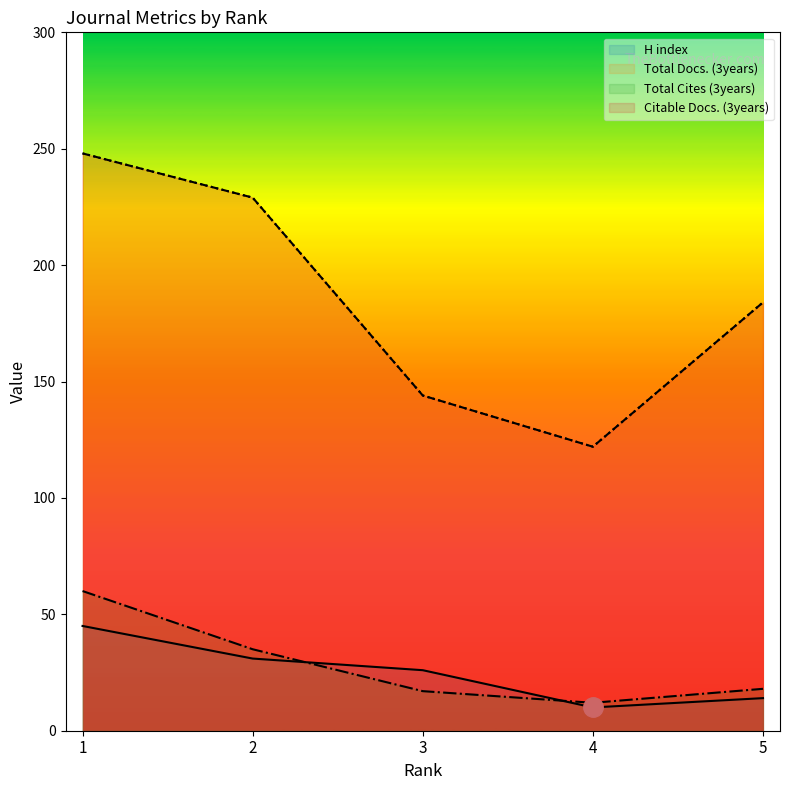

True or false: Total Docs. (3years) has a value of 144 at 3.

True